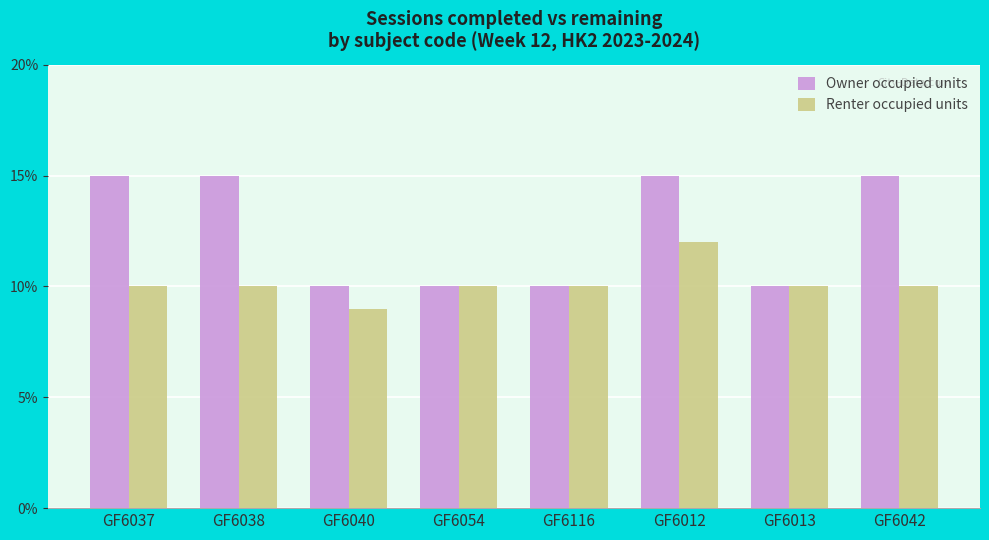

The value of Renter occupied units at GF6013 is 4. True or false?

False